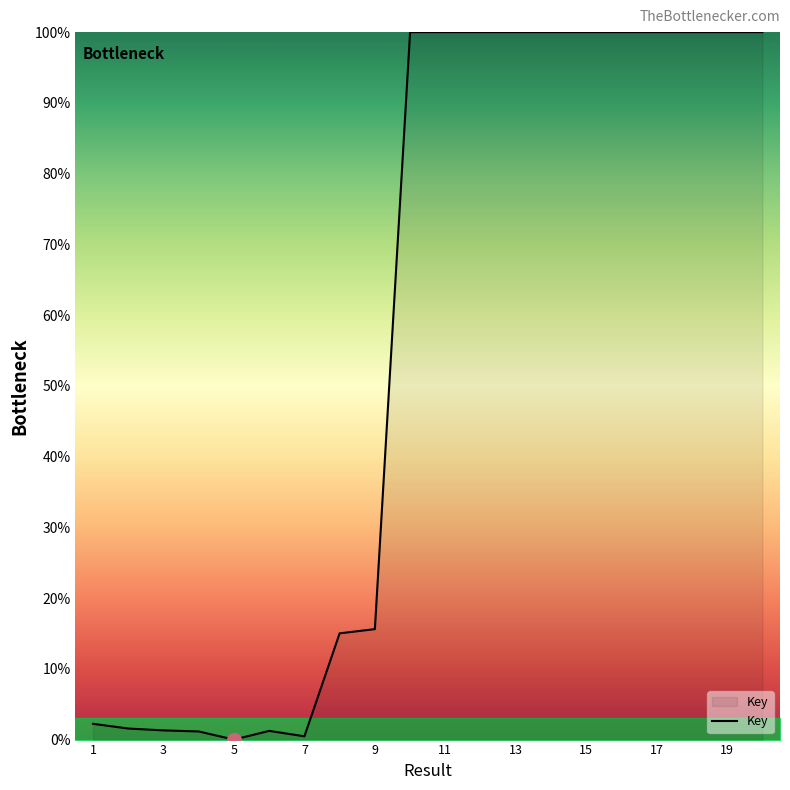

What is the greatest value displayed?

100.0